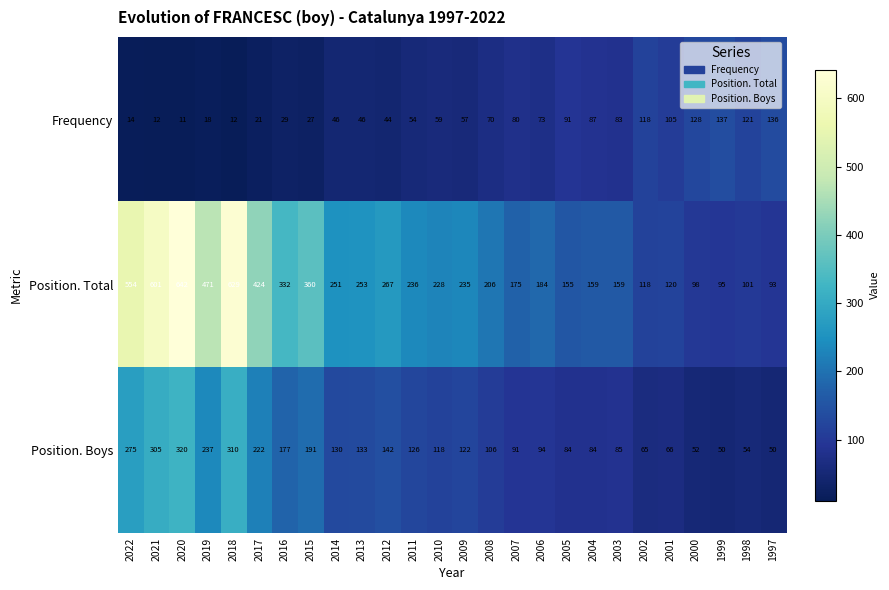

What value does the Position. Boys series have at 2004, to the nearest 5?

85